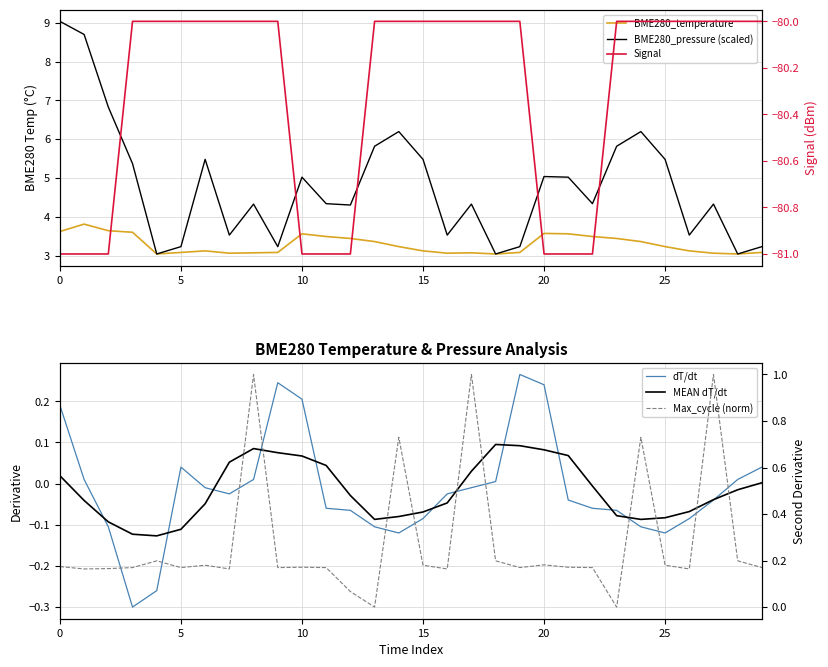

What is the total value across all series at 18?

-73.6